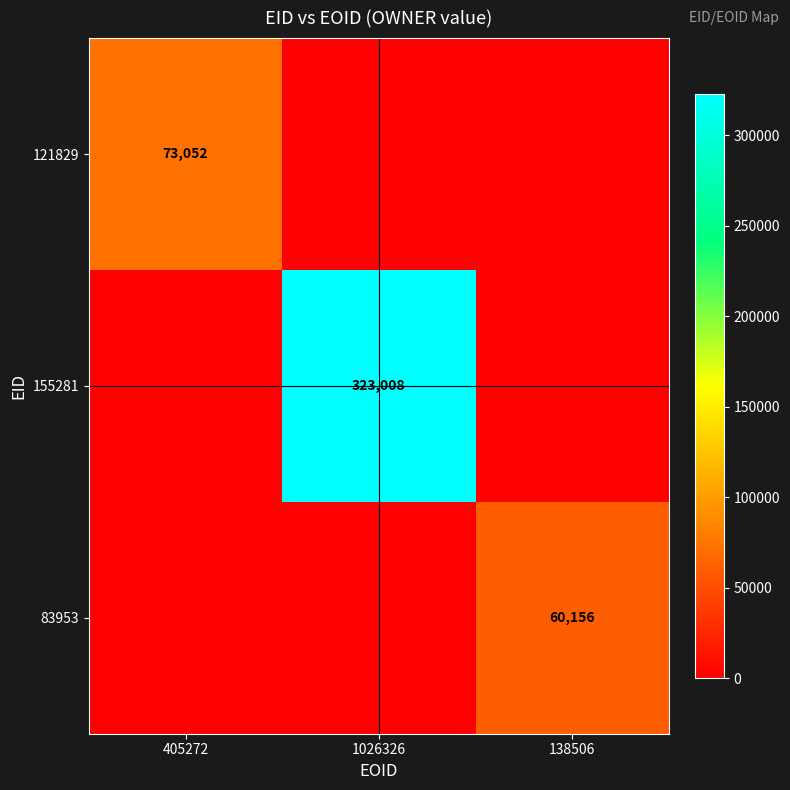

The 155281 series shows 435367 at 1026326. True or false?

False